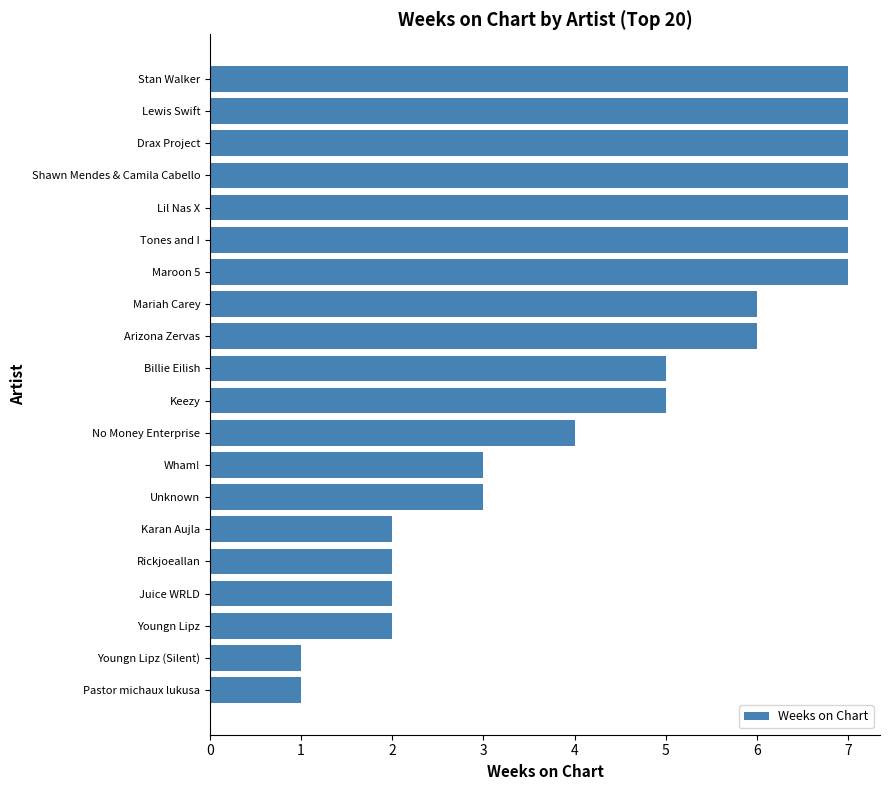

How many distinct data groups are displayed?

1